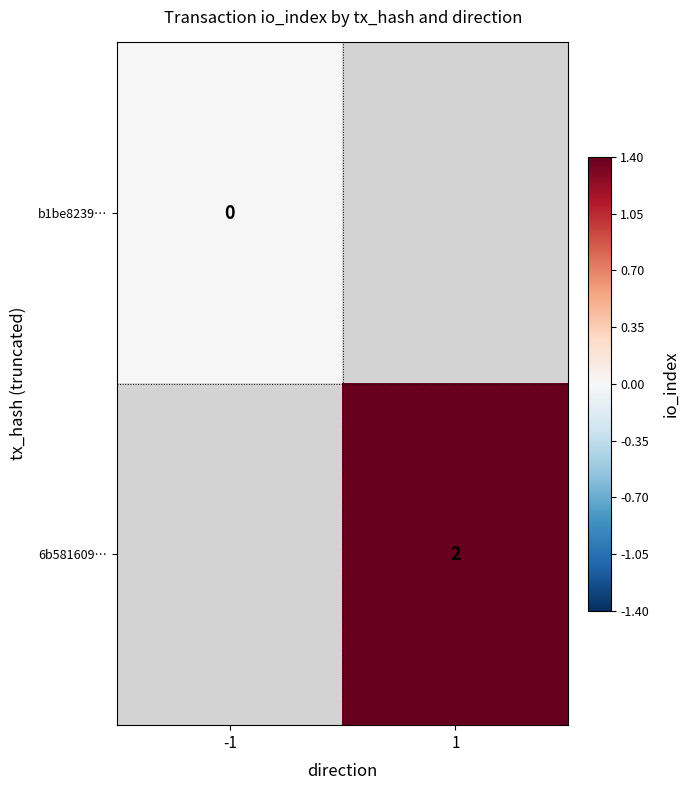

True or false: 6b581609… has a value of 1.1 at 1.

False